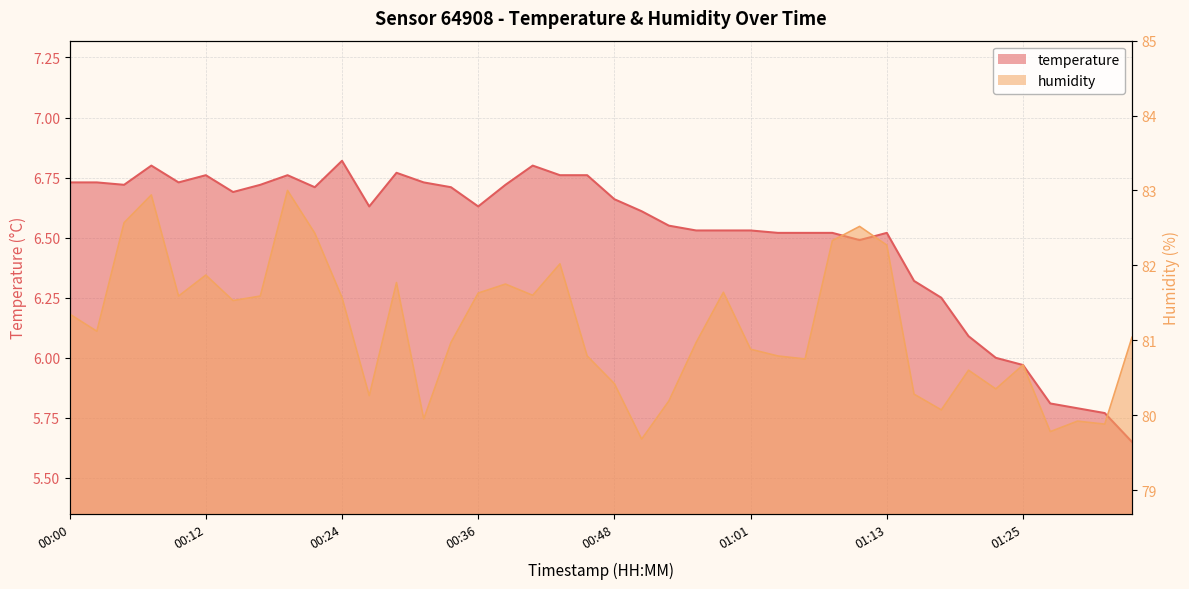

What is the minimum value for temperature?

5.7